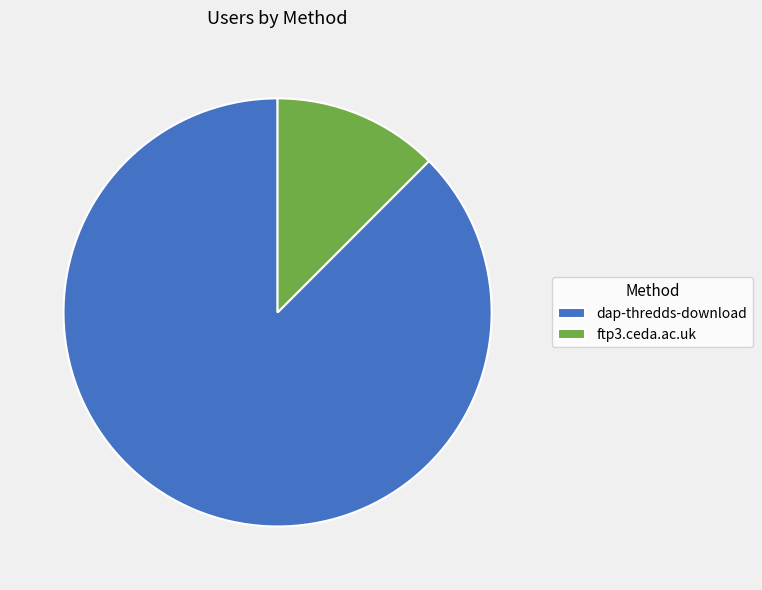

Is it true that ftp3.ceda.ac.uk is 23% of the pie?

False